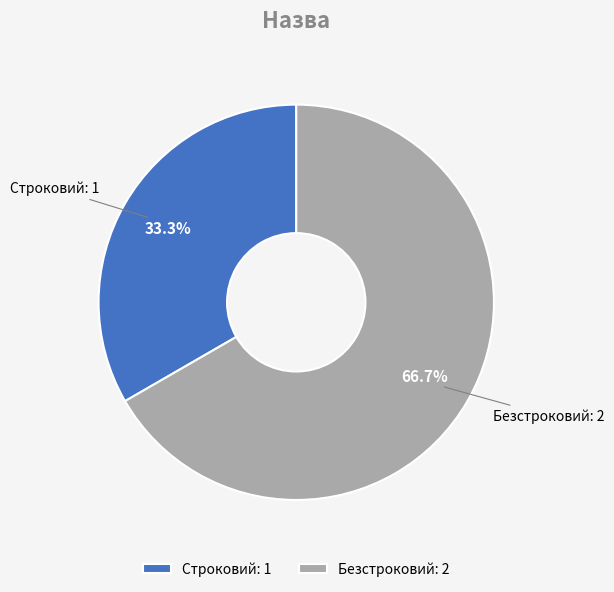

What is the ratio of the value at Безстроковий to the value at Строковий?

2.0